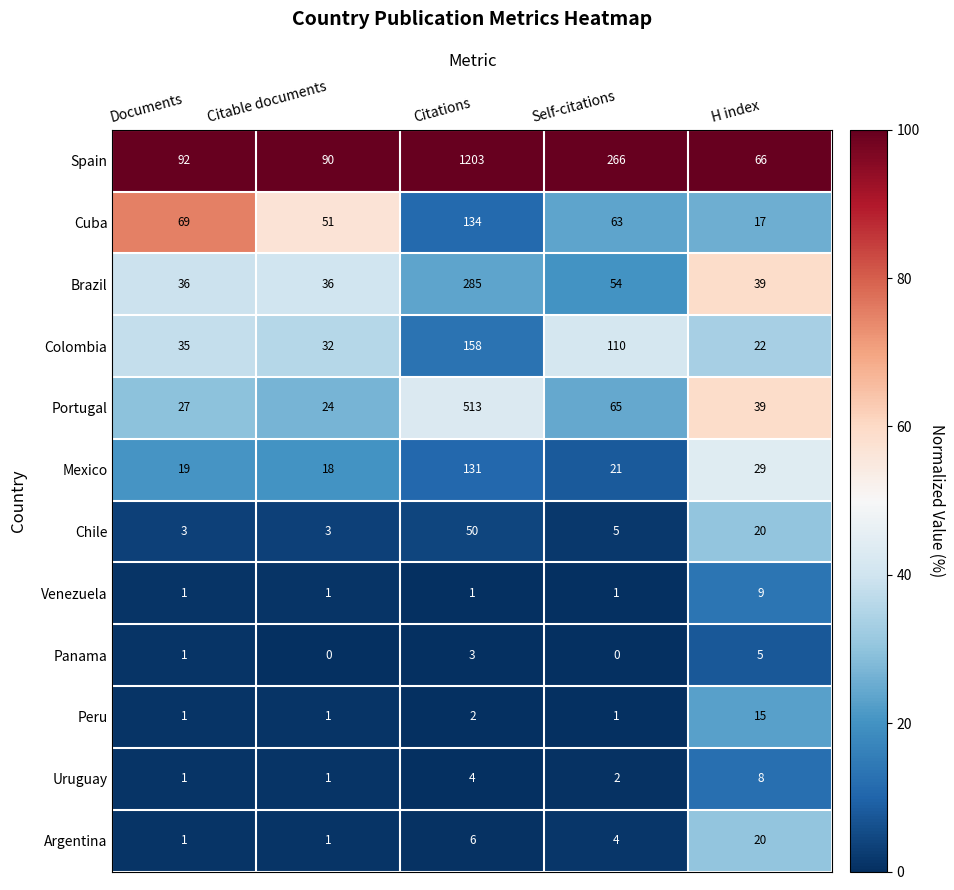

What is the maximum value shown in the chart?

1203